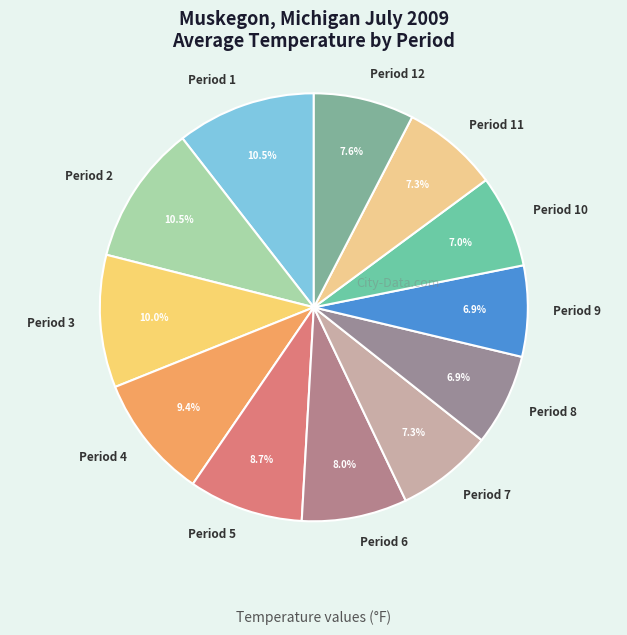

Is Period 9 the majority of the pie?

No